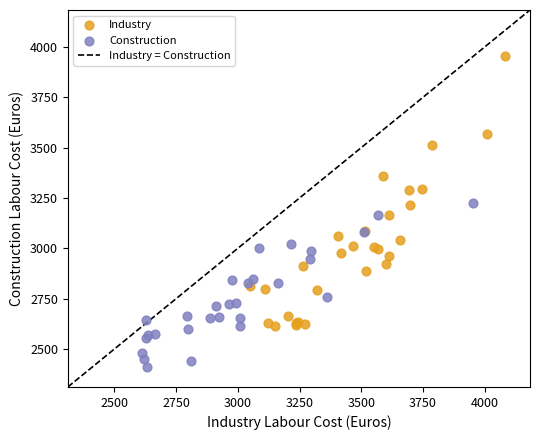

Which series reaches the maximum Y coordinate?

Industry